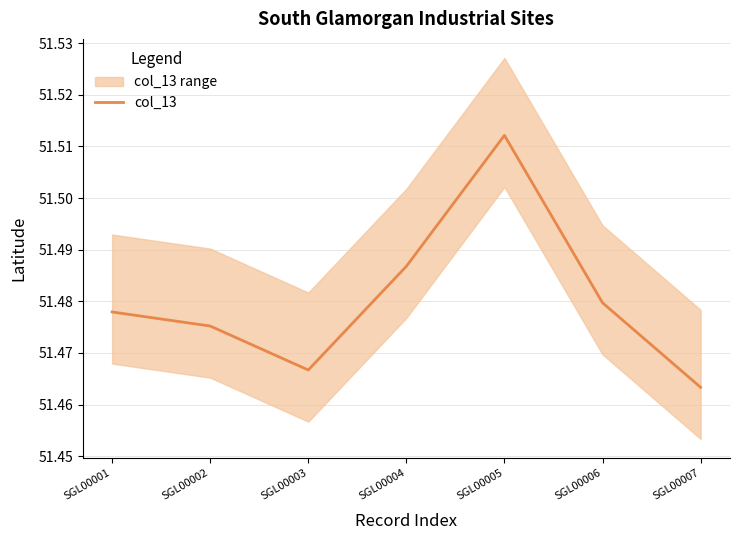

What is the average value?

51.5